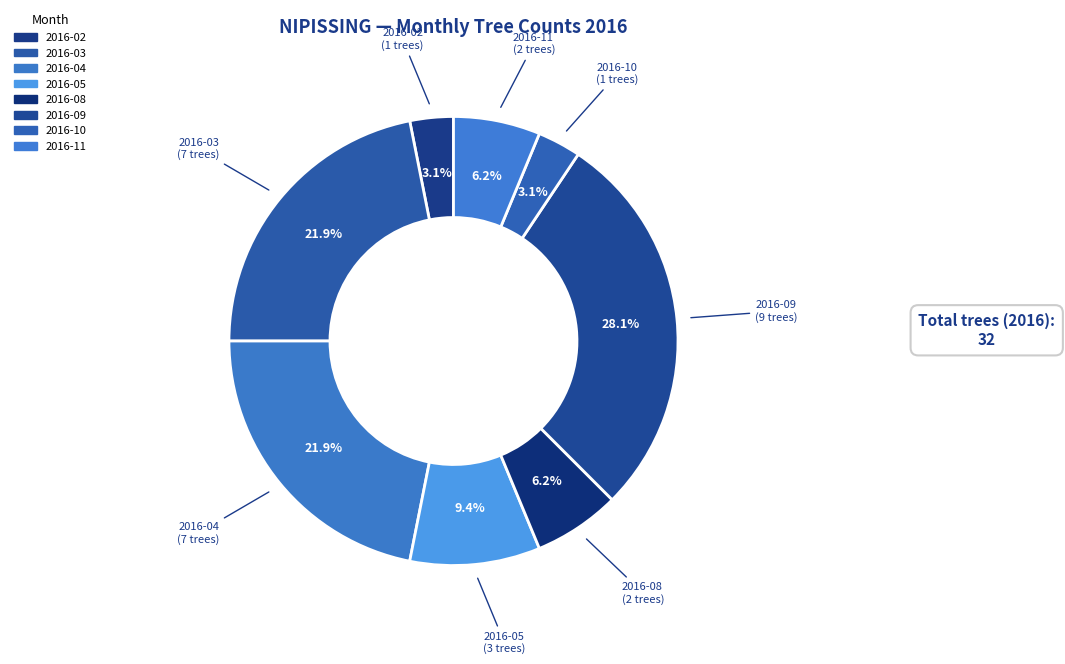

How many slices are in this pie chart?

8